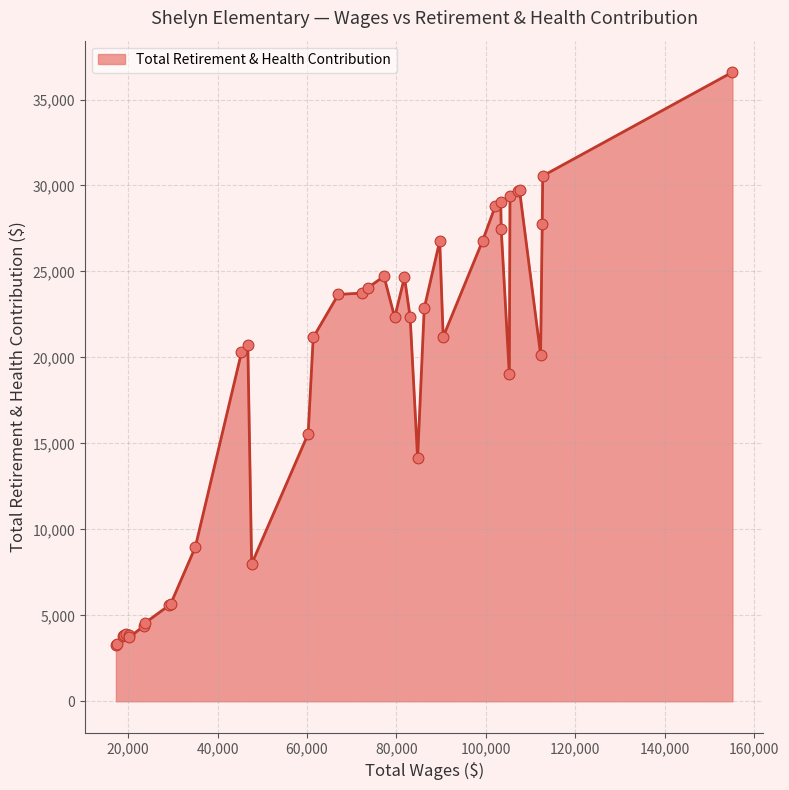

What is the maximum value shown in the chart?

36593